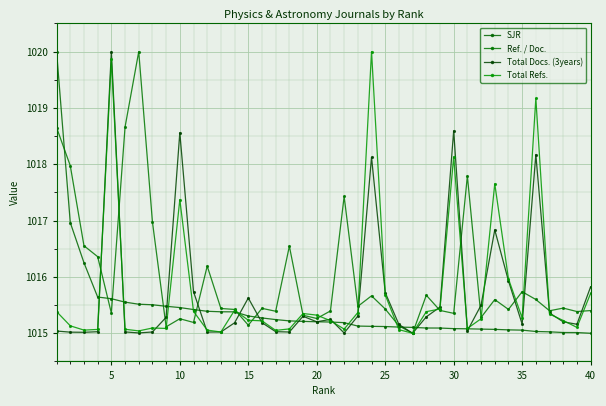

How many lines are shown in the chart?

4